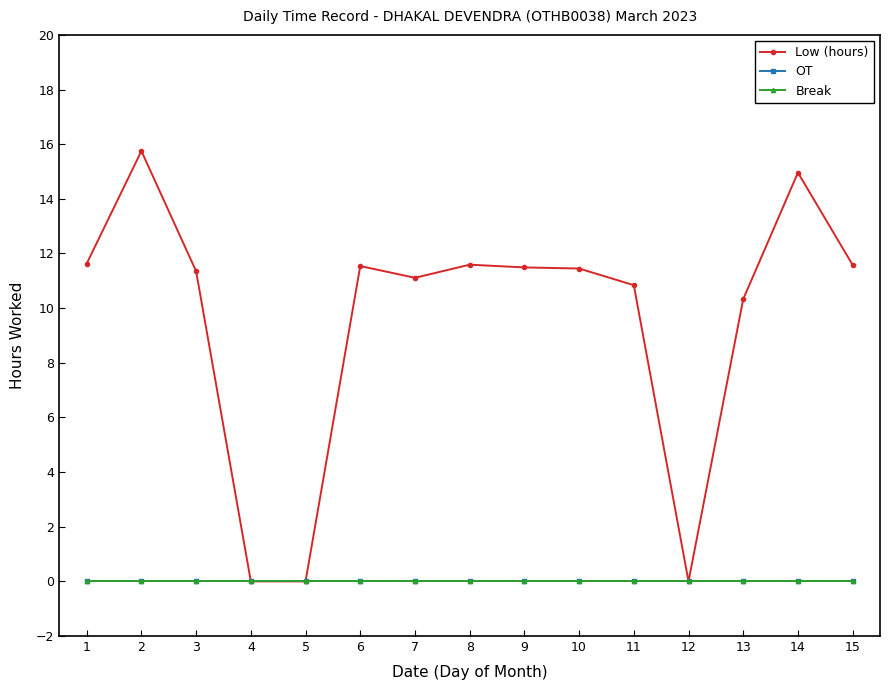

At which category is the sum across all series the highest?

2